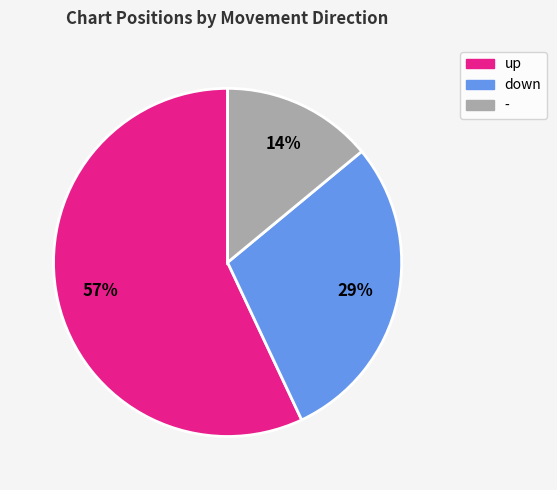

Combined, do up and - account for over 50%?

Yes